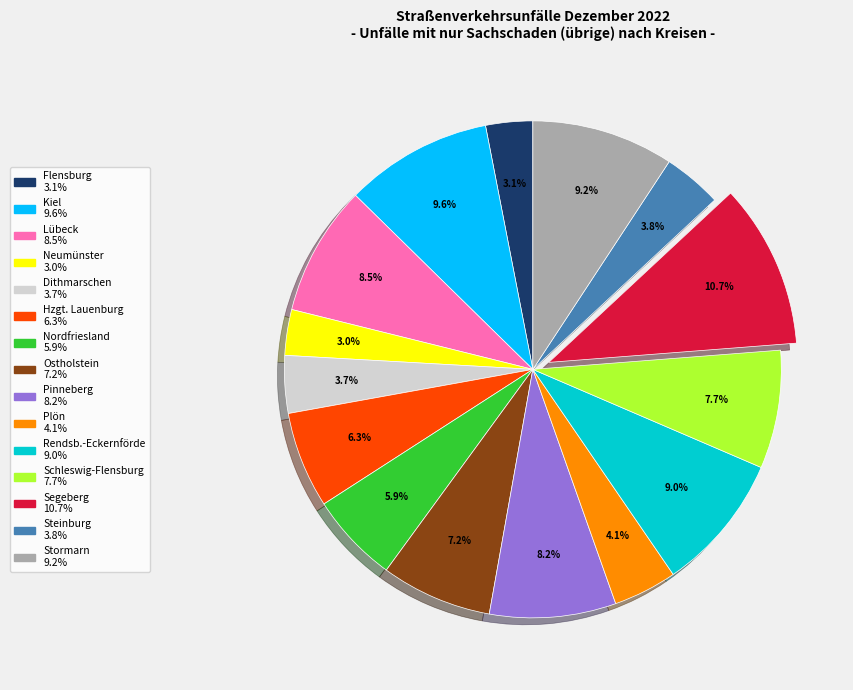

Is there a majority slice in this chart?

No